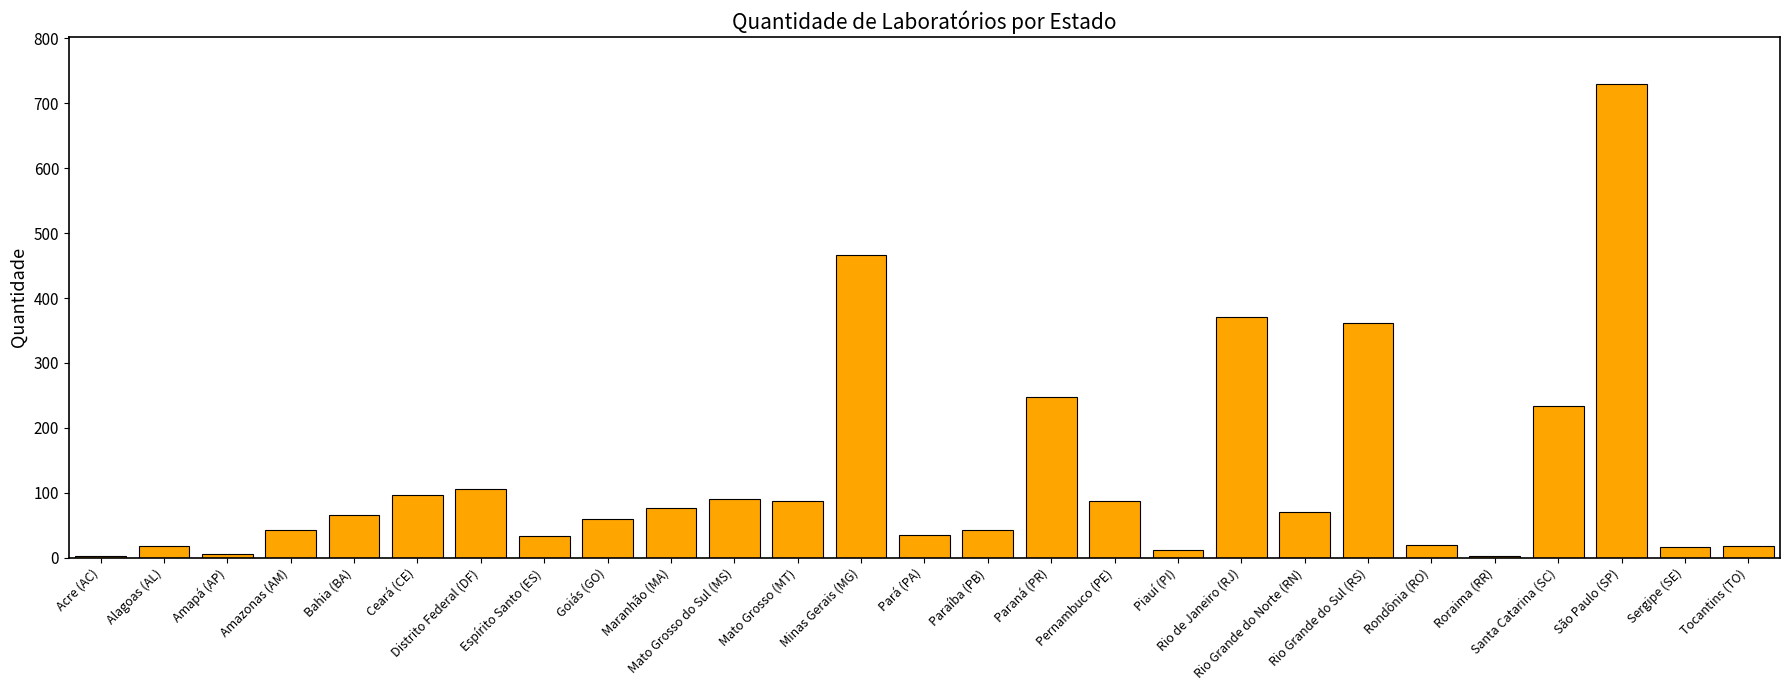

What is the greatest value displayed?

729